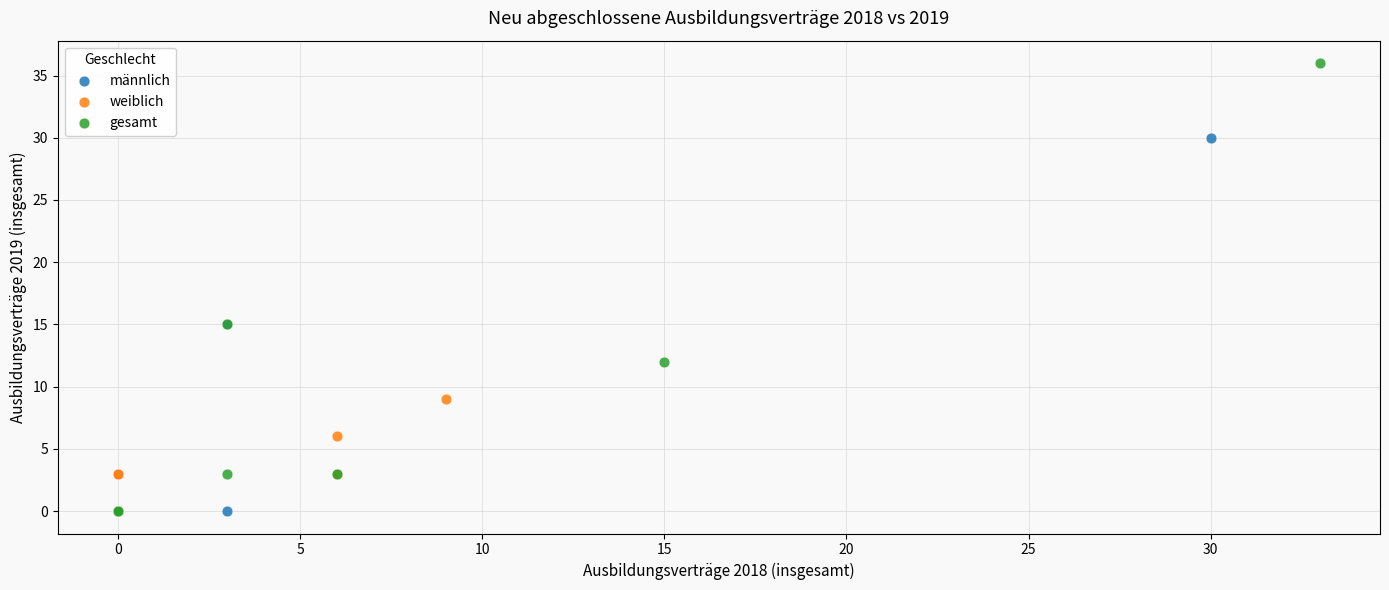

What are all the series names shown in the legend?

männlich, weiblich, gesamt